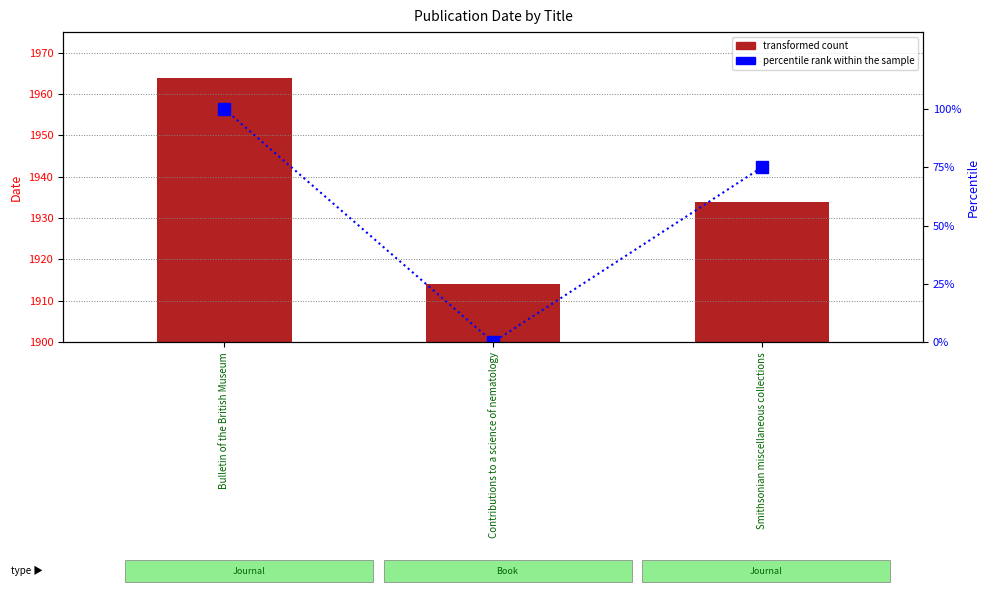

Is the value of transformed count at Contributions to a science of nematology greater than the value of percentile rank within the sample at Smithsonian miscellaneous collections?

Yes